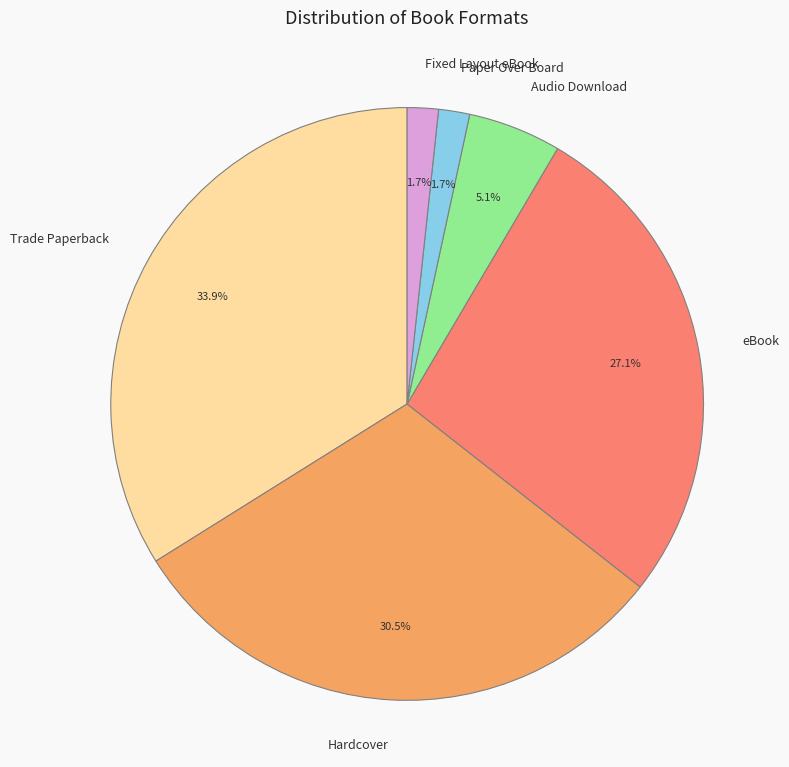

How many slices are in this pie chart?

6